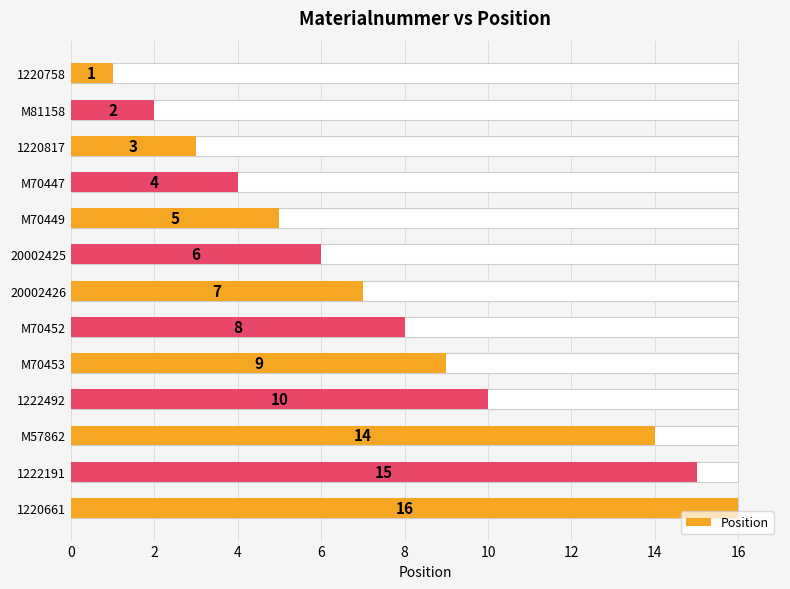

The chart shows a value of 10 at 20002426. True or false?

False